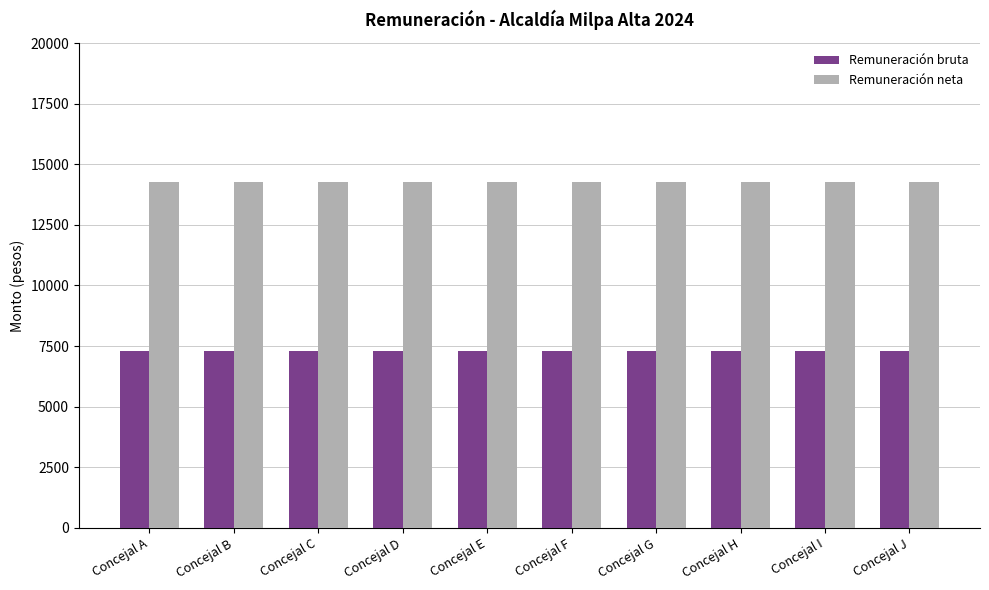

What are all the series names shown in the legend?

Remuneración bruta, Remuneración neta